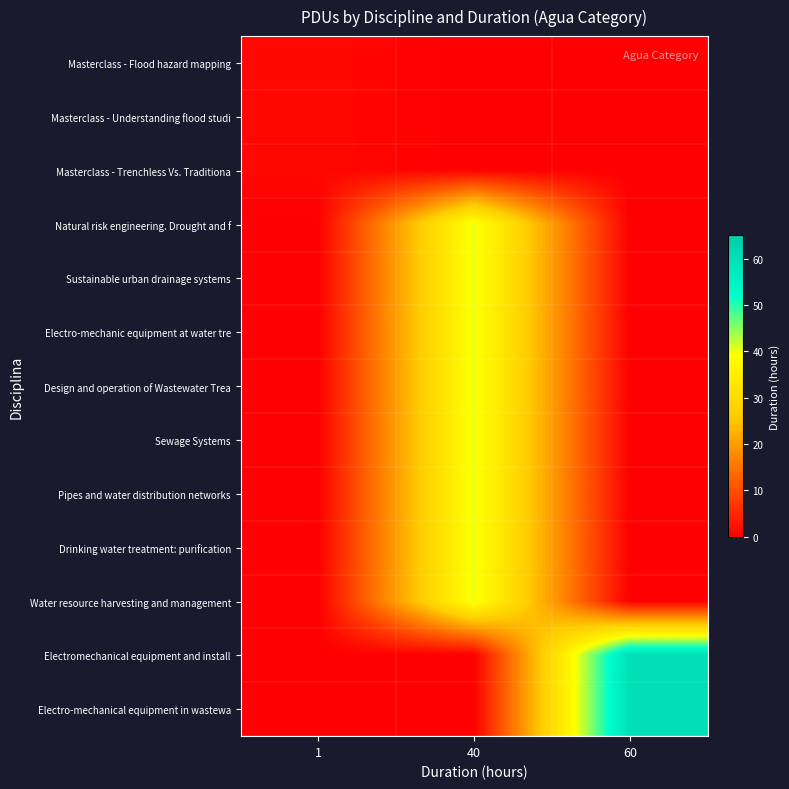

Reading left to right, list all the values displayed in this chart.

Masterclass - Flood hazard mapping: 1=1	40=0	60=0
Masterclass - Understanding flood studi: 1=1	40=0	60=0
Masterclass - Trenchless Vs. Traditiona: 1=1	40=0	60=0
Natural risk engineering. Drought and f: 1=0	40=40	60=0
Sustainable urban drainage systems: 1=0	40=40	60=0
Electro-mechanic equipment at water tre: 1=0	40=40	60=0
Design and operation of Wastewater Trea: 1=0	40=40	60=0
Sewage Systems: 1=0	40=40	60=0
Pipes and water distribution networks: 1=0	40=40	60=0
Drinking water treatment: purification: 1=0	40=40	60=0
Water resource harvesting and management: 1=0	40=40	60=0
Electromechanical equipment and install: 1=0	40=0	60=60
Electro-mechanical equipment in wastewa: 1=0	40=0	60=60